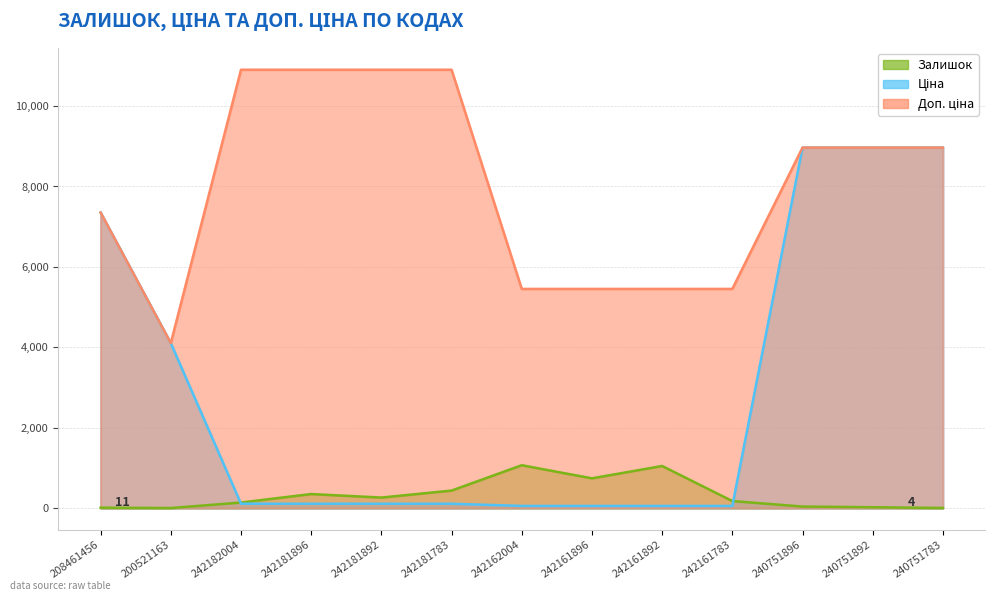

What is the value of the Доп. ціна point at the 10th from the left?

5452.0